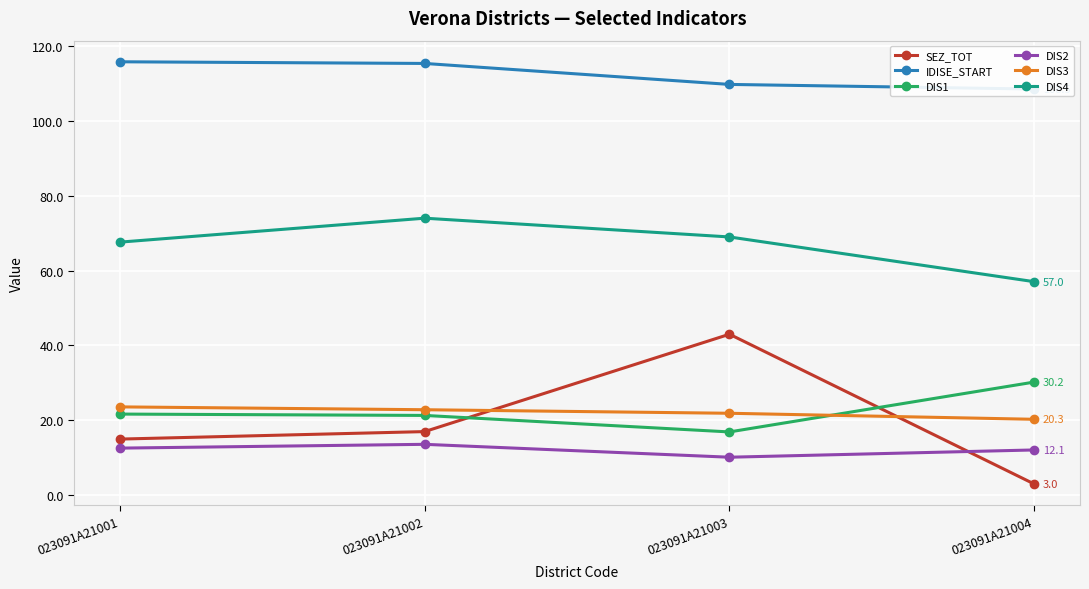

Which series ends up on top after the final intersection of SEZ_TOT and DIS1?

DIS1